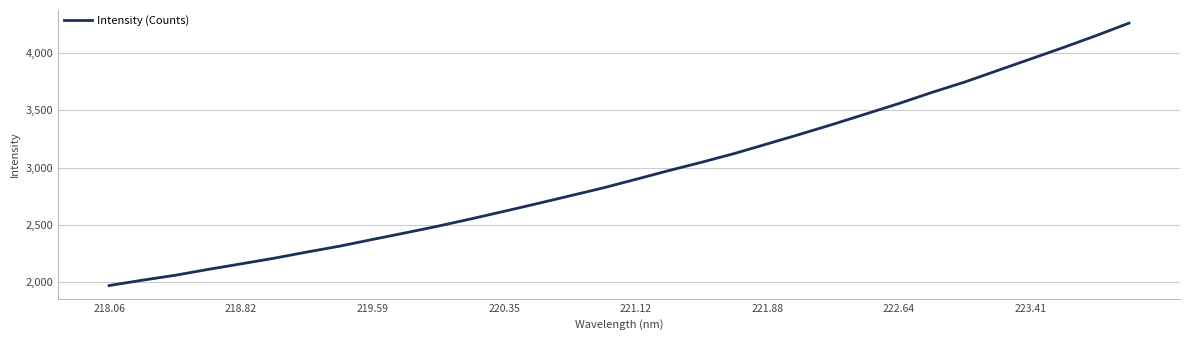

What is the smallest value displayed?

1971.4